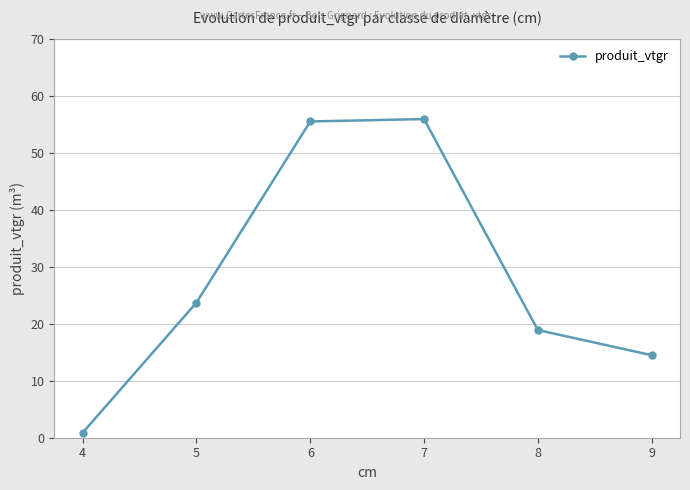

Between 6 and 4, which is larger?

6